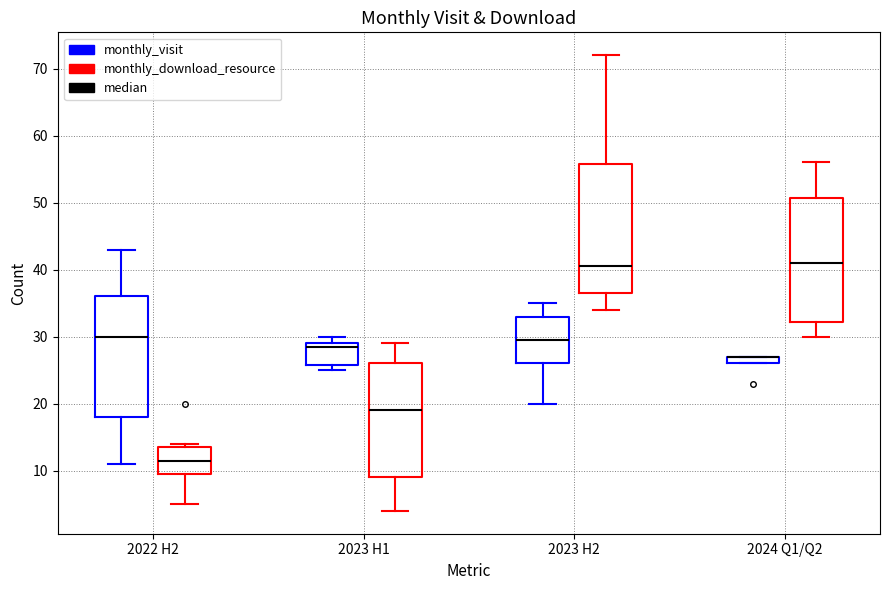

Where does the lower whisker of the box for 2024 Q1/Q2 (monthly_download_resource) end on the y-axis? The values are not printed on the chart, so give them approximately, as read against the axis.

30